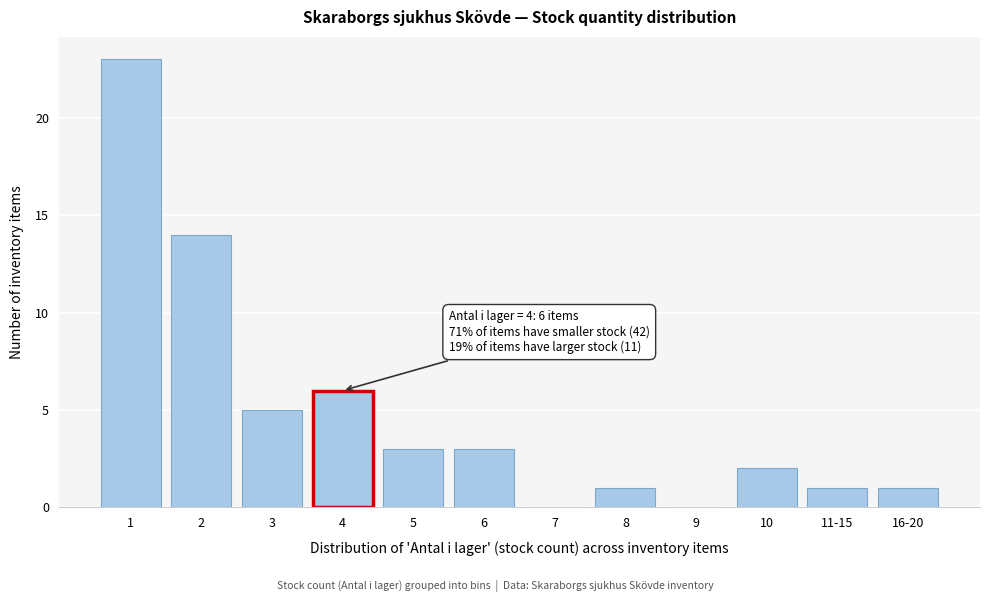

Reading left to right, extract all data points from this chart.

1=23	2=14	3=5	4=6	5=3	6=3	7=0	8=1	9=0	10=2	11-15=1	16-20=1